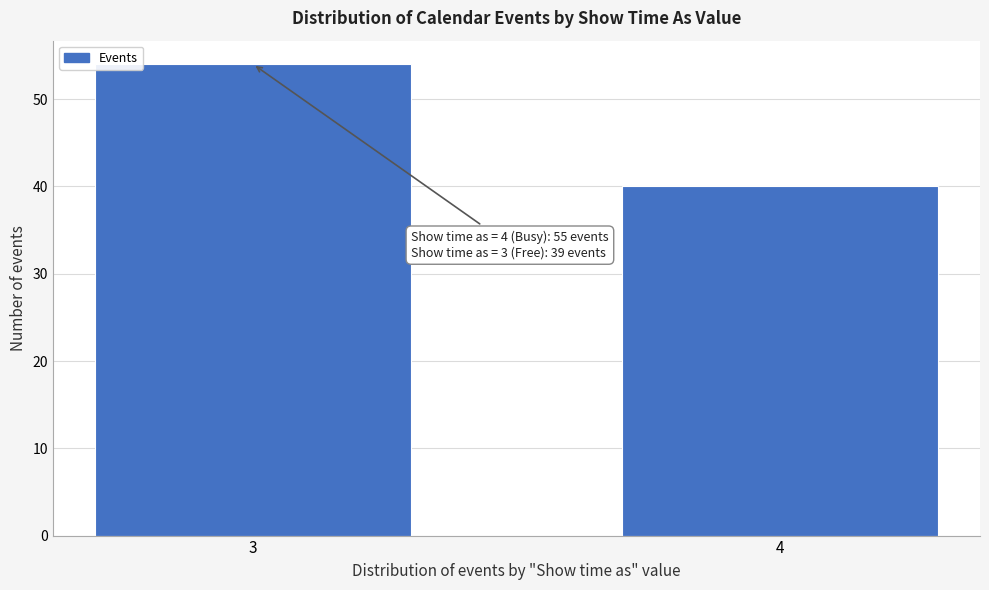

Reading left to right, what are all the values shown in this chart?

3=54	4=40